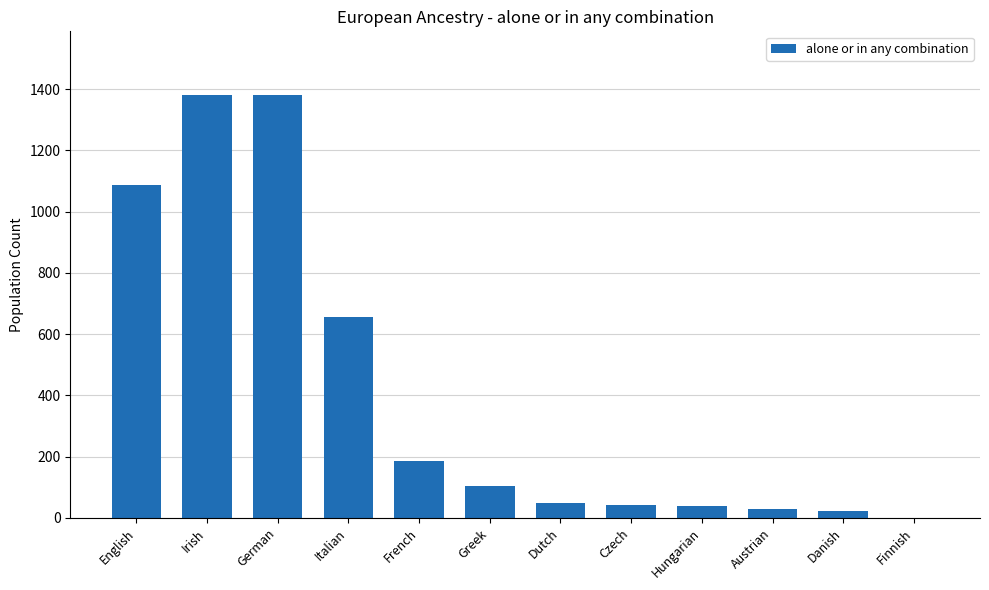

The value at German is 2209. True or false?

False